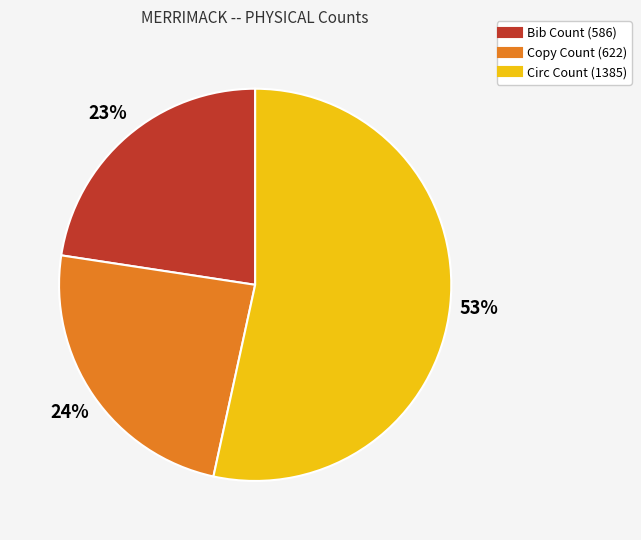

Rank the categories by value from highest to lowest.

Circ Count, Copy Count, Bib Count